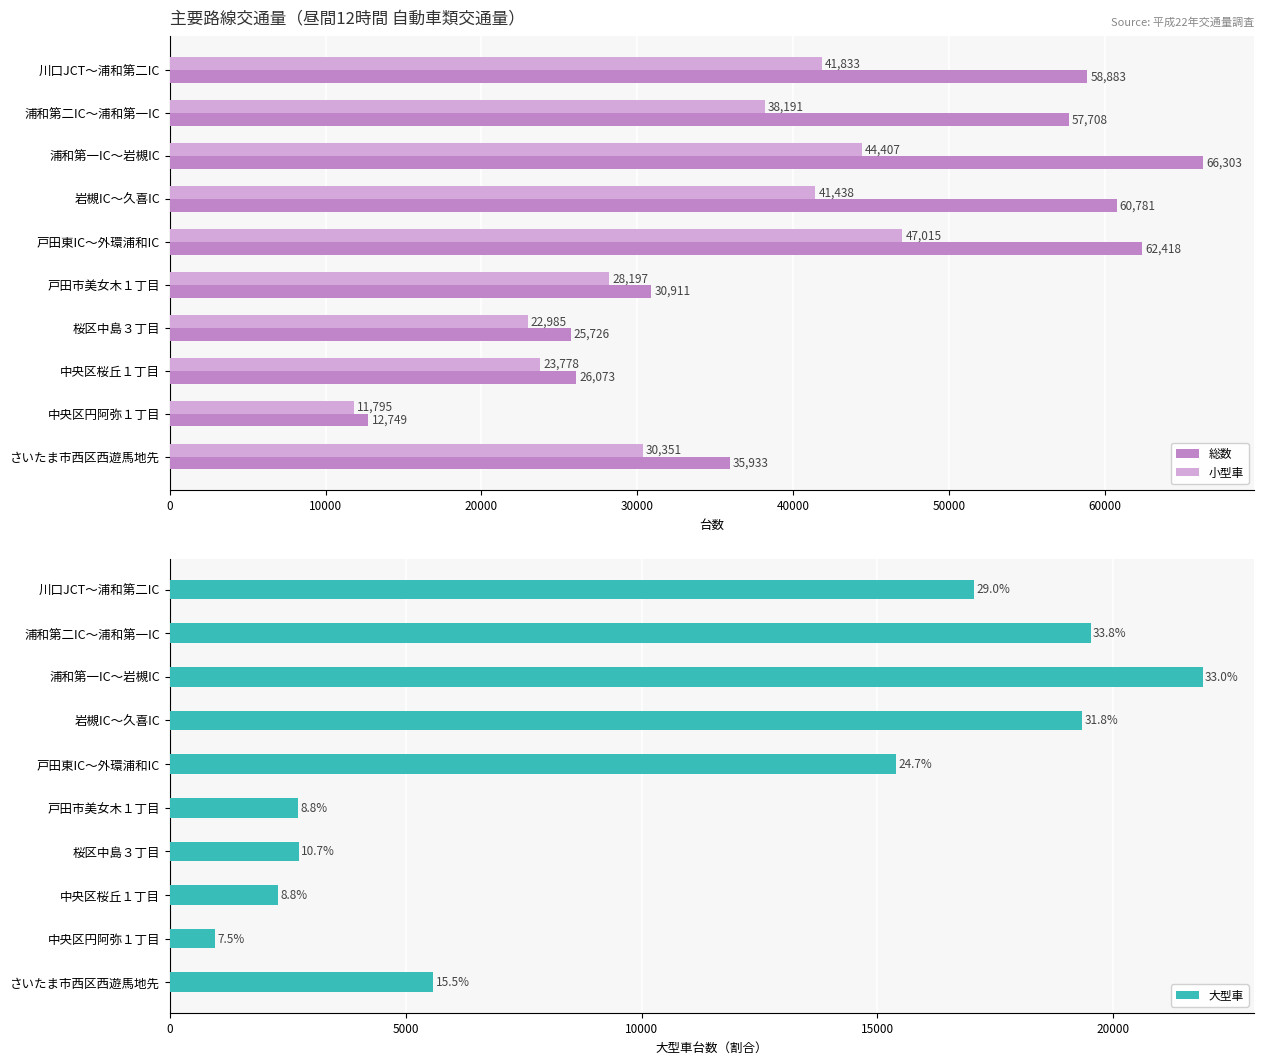

What is the difference between the second highest and minimum values in the 大型車 series?

18563